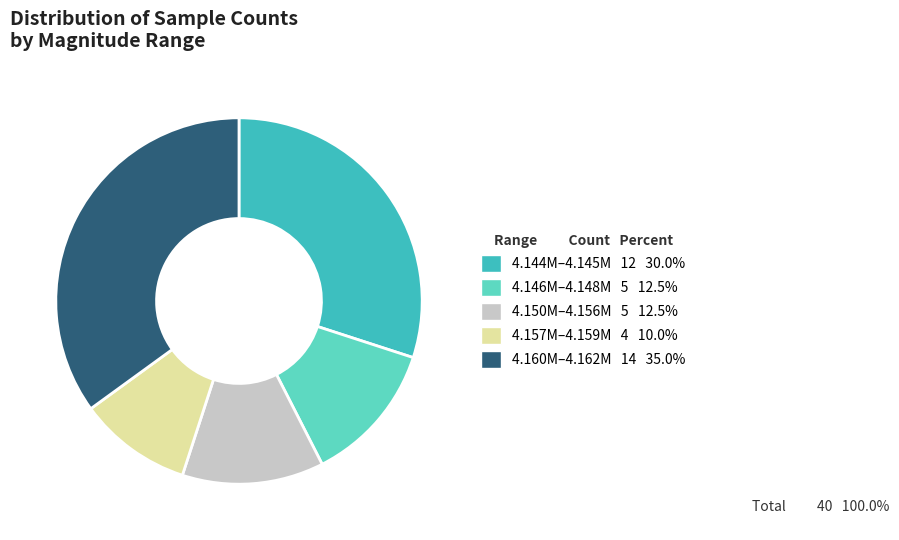

Count the number of slices in the pie.

5